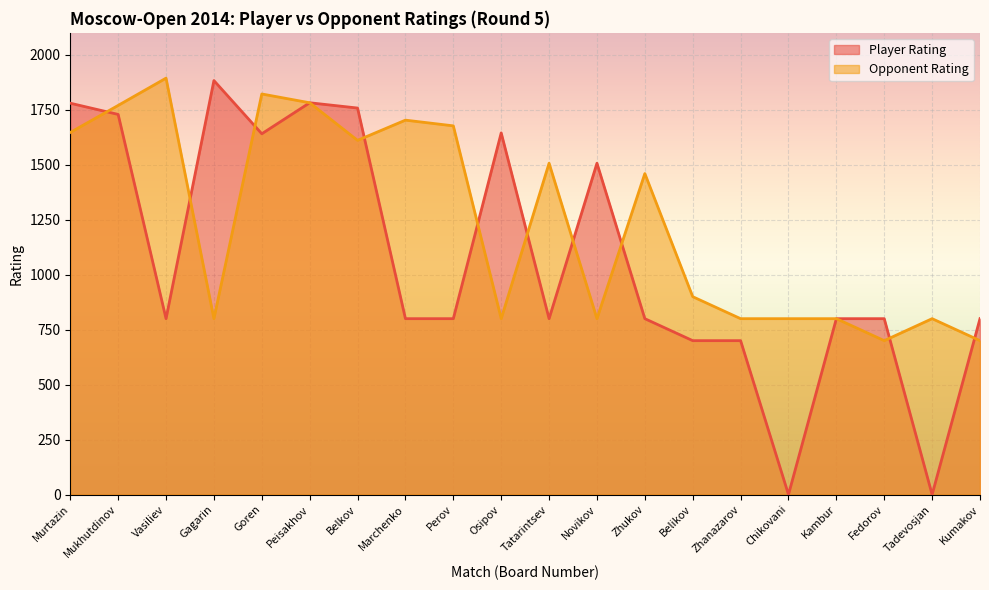

Is it true that Opponent Rating equals 377 at Zhanazarov?

False